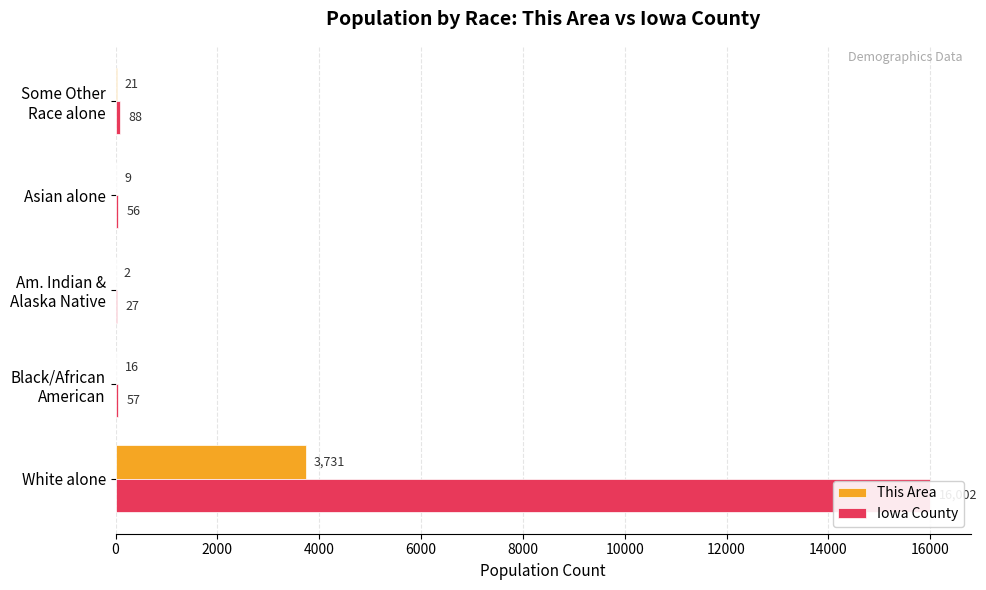

Which has a higher value, Am. Indian & Alaska Native or Black/African American?

Black/African American